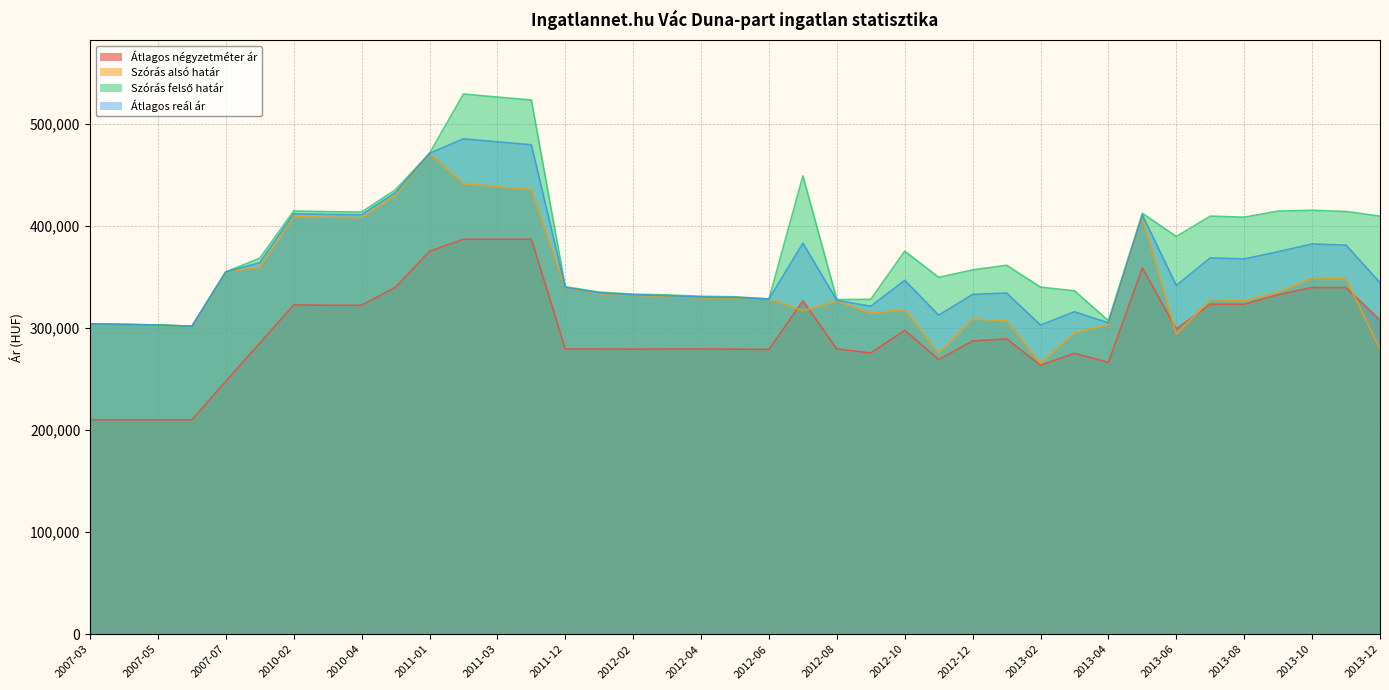

At which category does Szórás alsó határ reach its first local valley?

2007-06